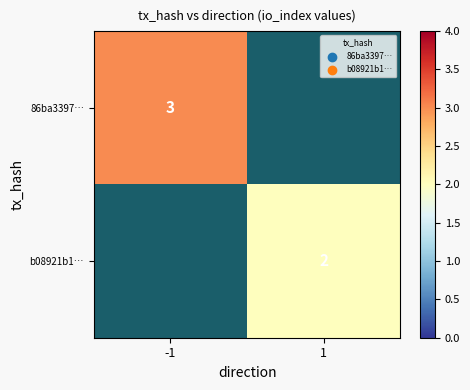

True or false: 86ba3397… has a value of 3 at -1.

True